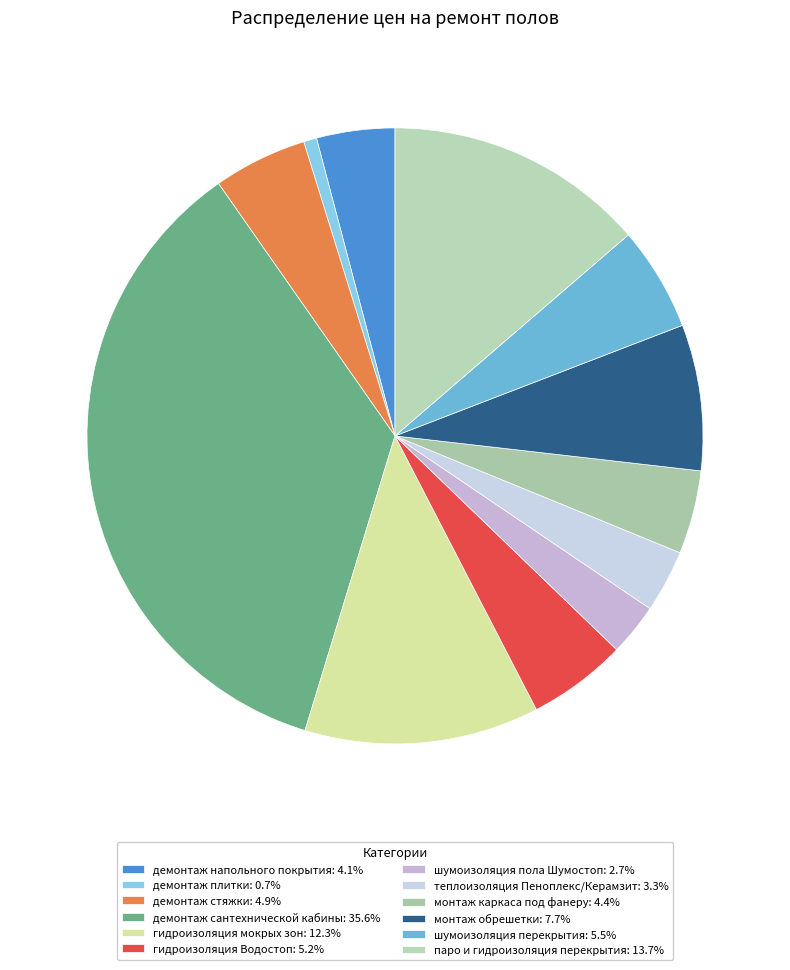

Approximately how many times larger is the value at гидроизоляция Водостоп compared to демонтаж стяжки?

1.1